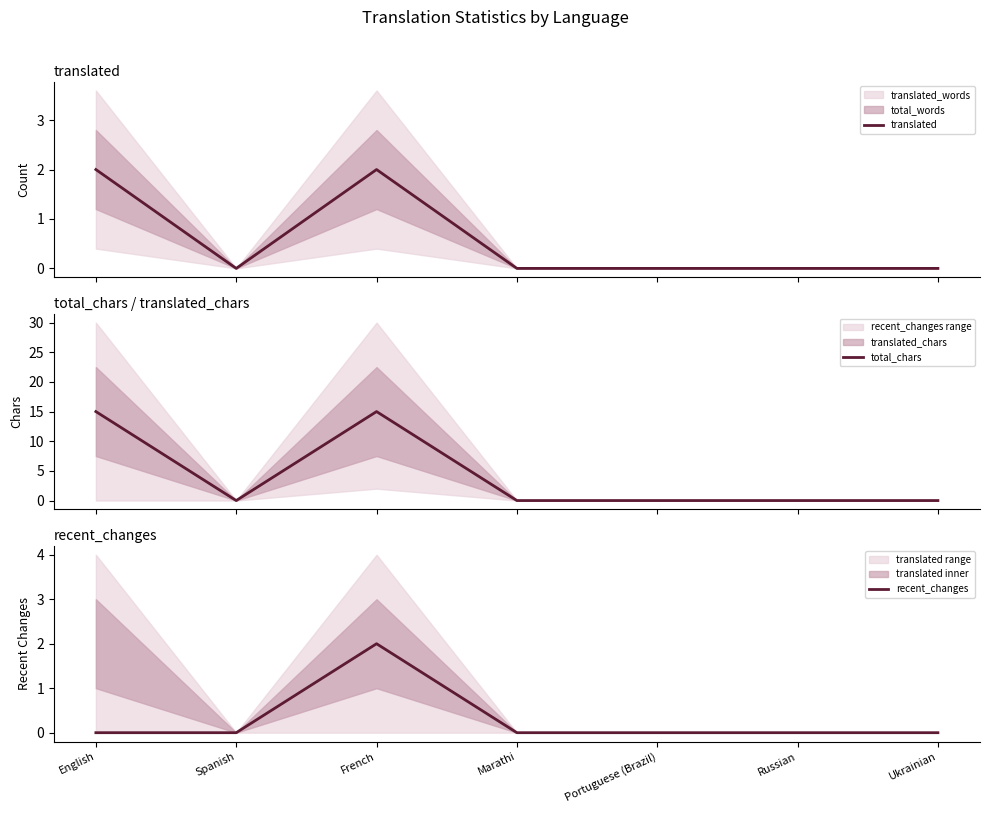

What is the average value of the translated series?

1